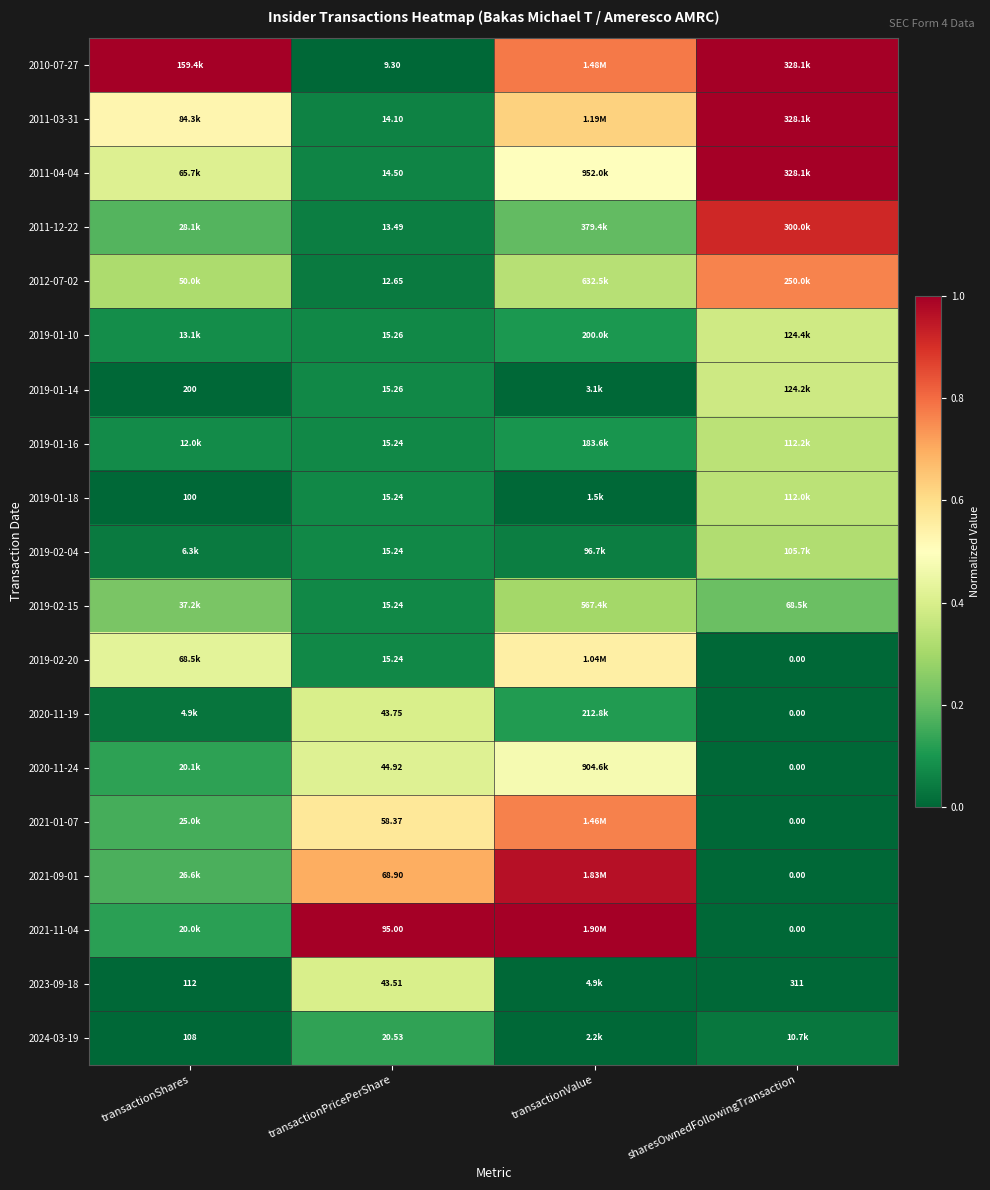

Which series changed the most between transactionShares and transactionPricePerShare?

2010-07-27